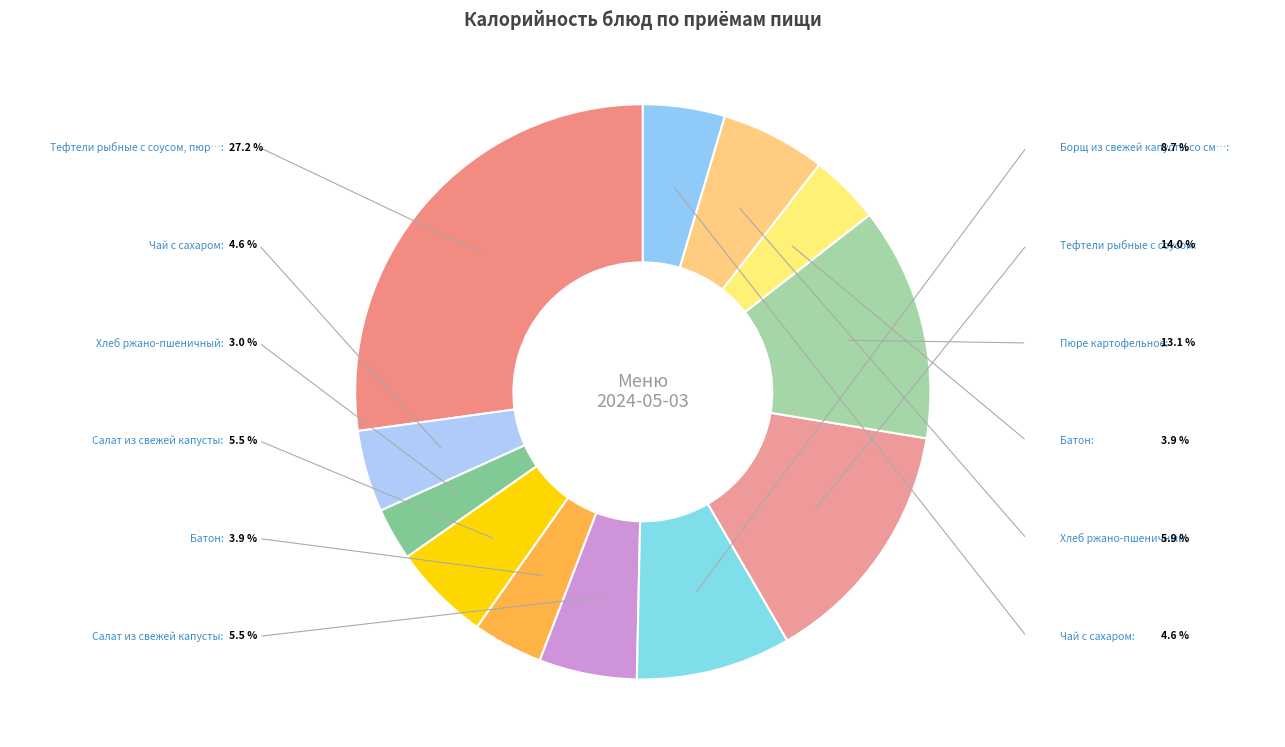

Is there any slice that represents more than half of the pie?

No